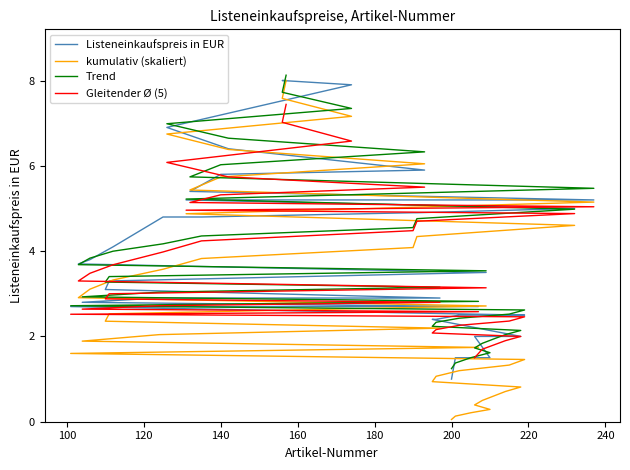

What is the greatest value displayed?

8.0